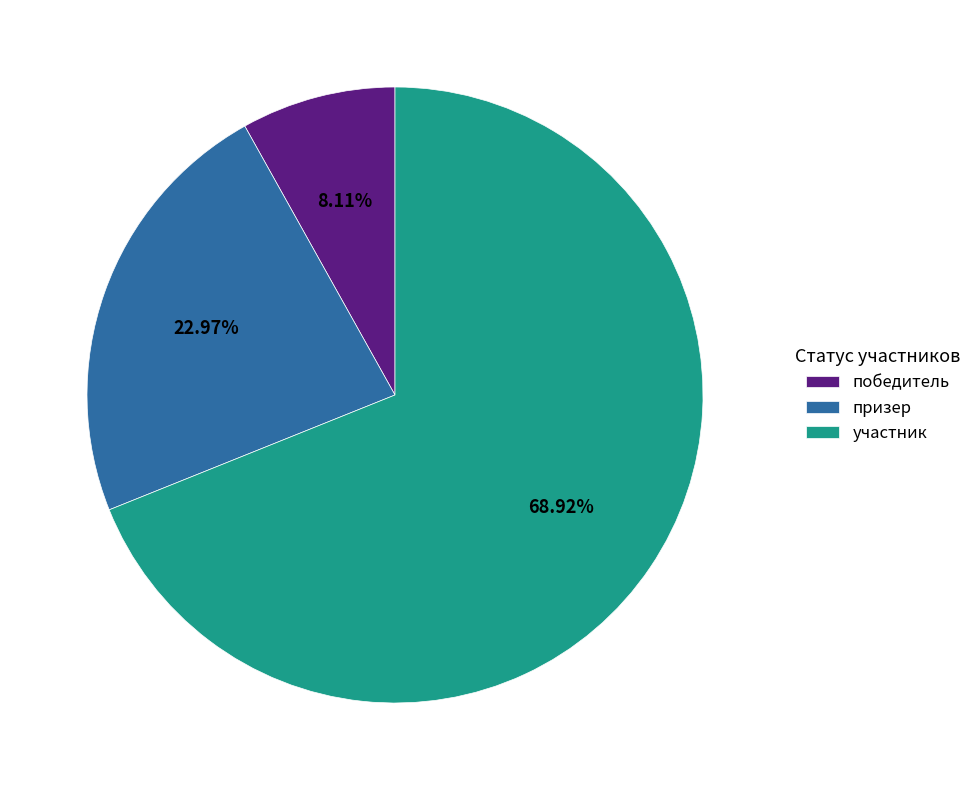

Between победитель and участник, which is larger?

участник